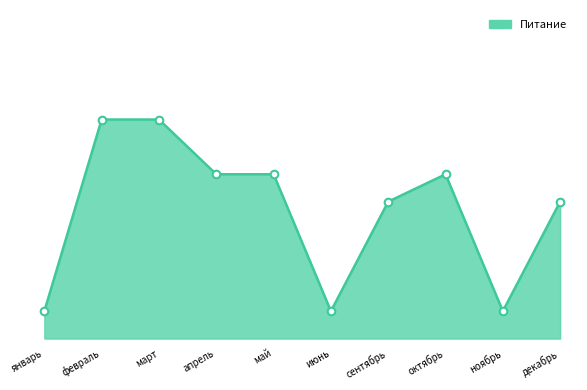

Between сентябрь and январь, which is larger?

сентябрь